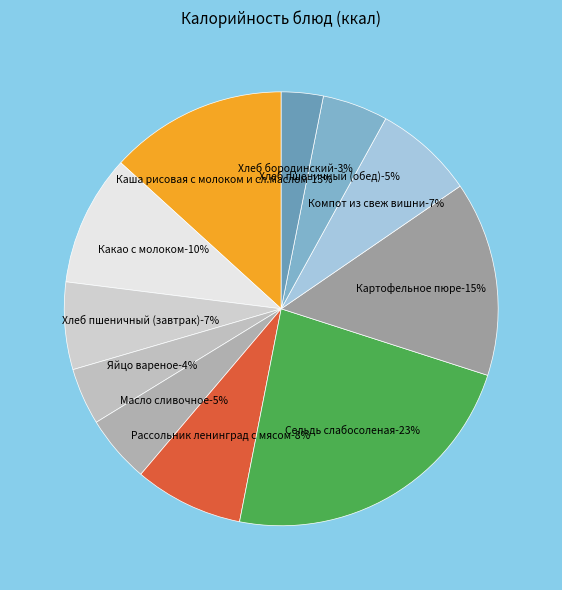

What is the total percentage of Каша рисовая с молоком и сл.маслом and Яйцо вареное?

17.5%